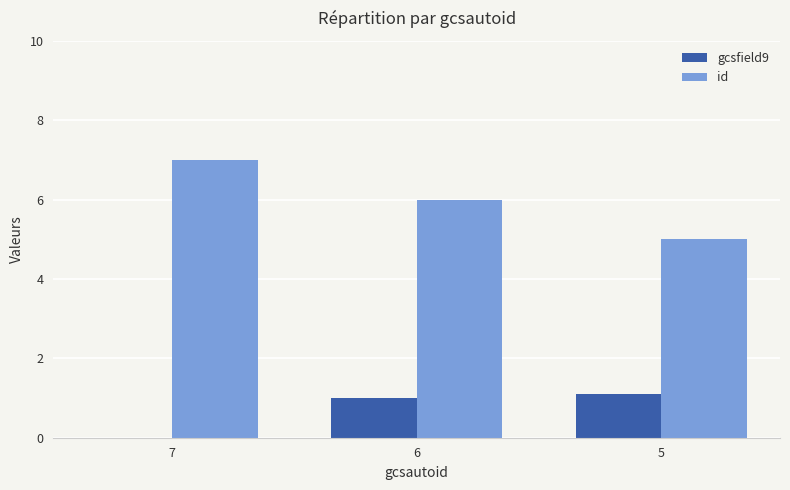

What is the total value across all series at 5?

6.1